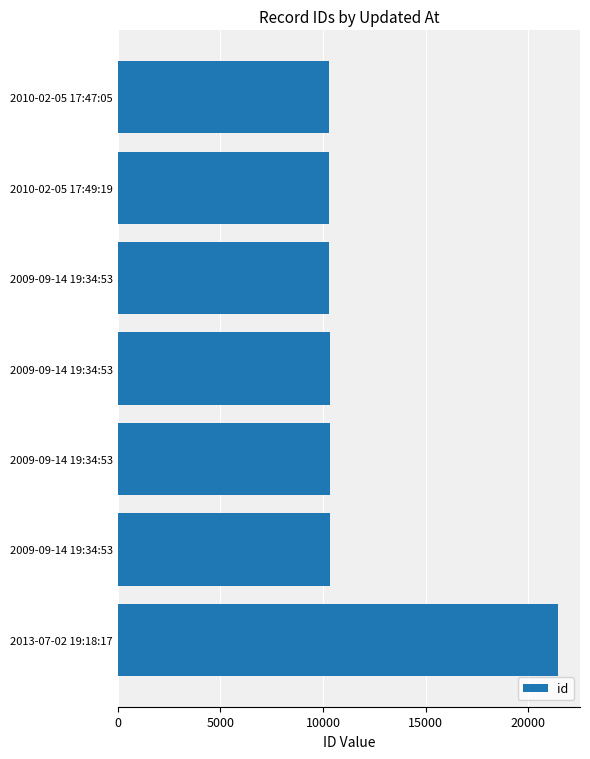

How many values are below 10313?

3